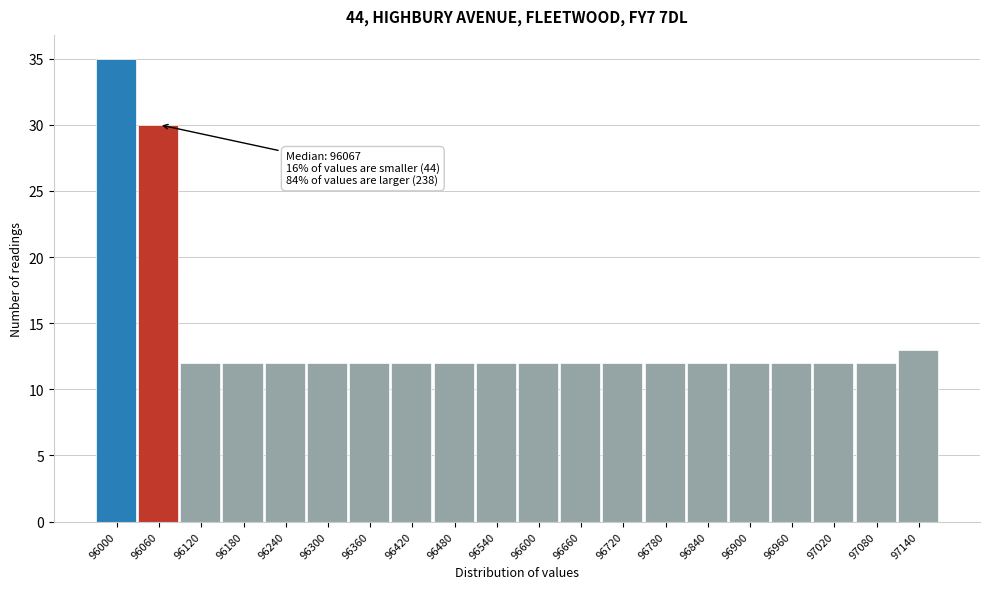

Reading left to right, what are all the values shown in this chart?

35	30	12	12	12	12	12	12	12	12	12	12	12	12	12	12	12	12	12	13